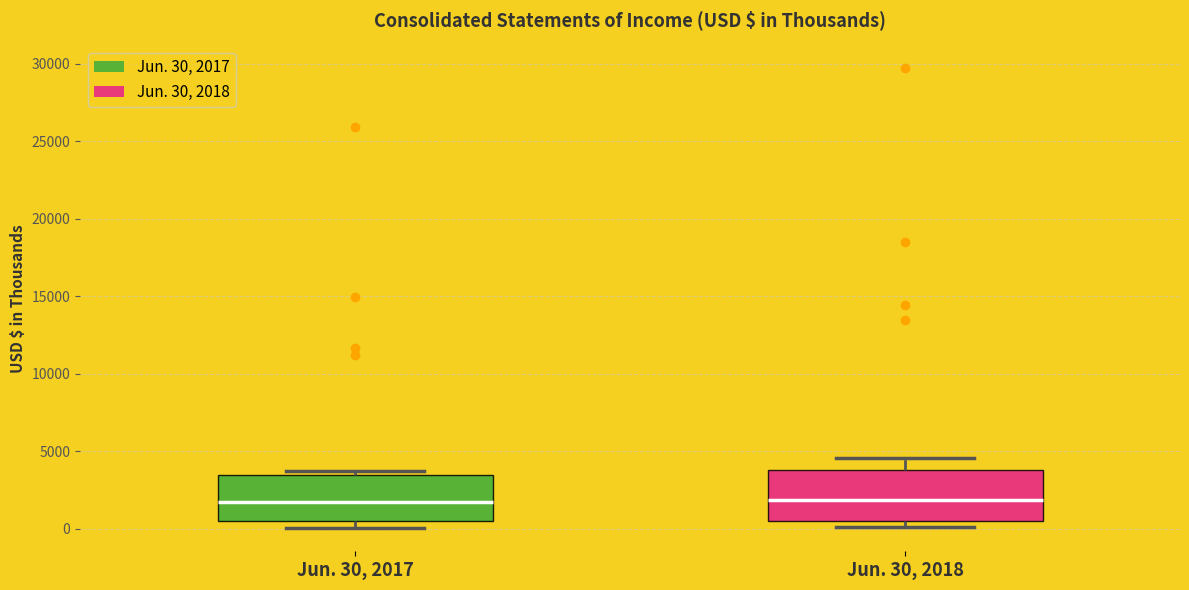

Reading left to right, read every box against the y-axis: the position of its median line, the range the box covers, and the ends of its whiskers. The values are not printed on the chart, so give them approximately, as read against the axis.

Jun. 30, 2017: median 2000, box 500 to 3500, whiskers 0 to 3500 (just above the box's upper edge)
Jun. 30, 2018: median 2000, box 500 to 4000, whiskers 0 to 4500